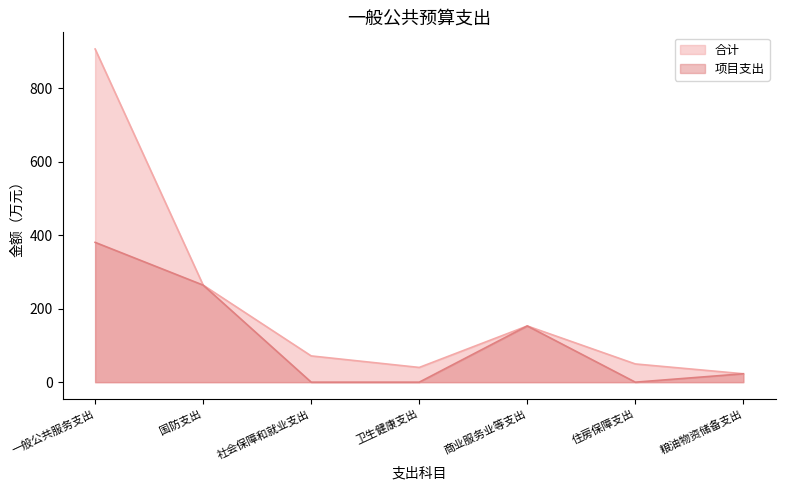

True or false: 项目支出 and 合计 cross at least once.

False